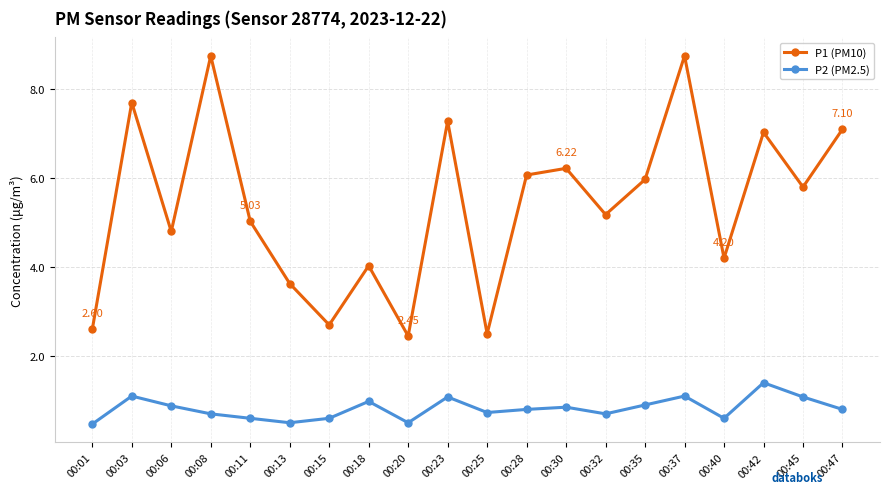

At which category is the sum across all series the highest?

00:37